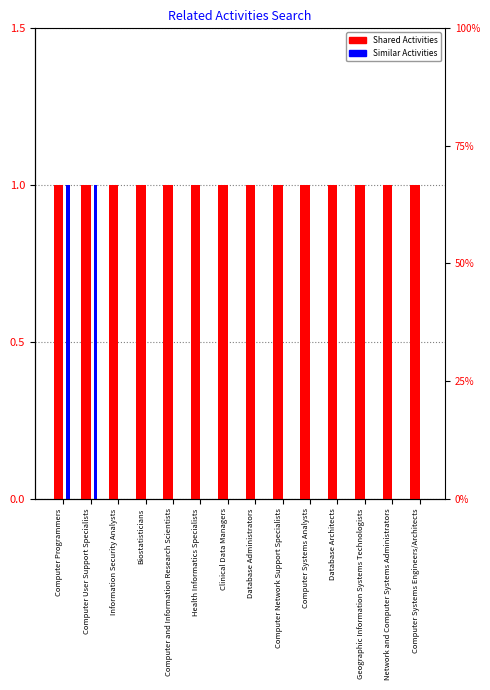

At Information Security Analysts, list the series in order from smallest to largest.

Similar Activities, Shared Activities